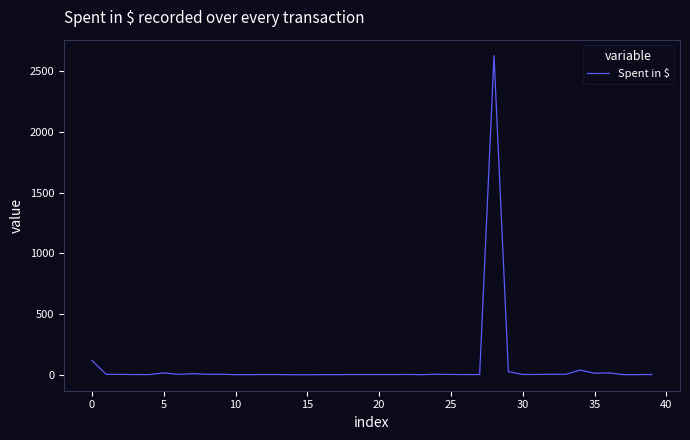

What is the maximum value shown in the chart?

2627.2